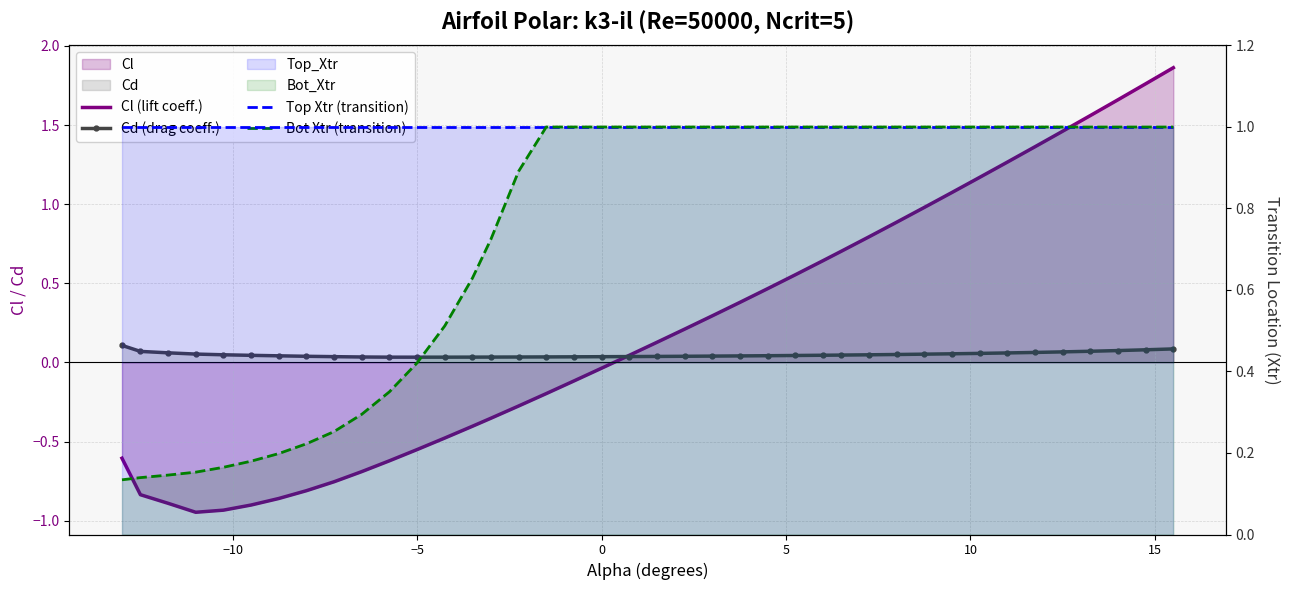

Reading left to right, what are all the values shown in this chart?

Cl (lift coeff.): -0.6	-0.8	-0.9	-0.9	-0.9	-0.9	-0.9	-0.8	-0.8	-0.7	-0.6	-0.6	-0.5	-0.4	-0.4	-0.3	-0.2	-0.1	-0.0	0.0	0.1	0.2	0.3	0.4	0.5	0.6	0.6	0.7	0.8	0.9	1.0	1.1	1.2	1.3	1.4	1.5	1.6	1.7	1.8	1.9
Cd (drag coeff.): 0.1	0.1	0.1	0.1	0.0	0.0	0.0	0.0	0.0	0.0	0.0	0.0	0.0	0.0	0.0	0.0	0.0	0.0	0.0	0.0	0.0	0.0	0.0	0.0	0.0	0.0	0.0	0.0	0.0	0.1	0.1	0.1	0.1	0.1	0.1	0.1	0.1	0.1	0.1	0.1
Top Xtr (transition): 1.0	1.0	1.0	1.0	1.0	1.0	1.0	1.0	1.0	1.0	1.0	1.0	1.0	1.0	1.0	1.0	1.0	1.0	1.0	1.0	1.0	1.0	1.0	1.0	1.0	1.0	1.0	1.0	1.0	1.0	1.0	1.0	1.0	1.0	1.0	1.0	1.0	1.0	1.0	1.0
Bot Xtr (transition): 0.1	0.1	0.1	0.2	0.2	0.2	0.2	0.2	0.3	0.3	0.4	0.4	0.5	0.6	0.7	0.9	1.0	1.0	1.0	1.0	1.0	1.0	1.0	1.0	1.0	1.0	1.0	1.0	1.0	1.0	1.0	1.0	1.0	1.0	1.0	1.0	1.0	1.0	1.0	1.0